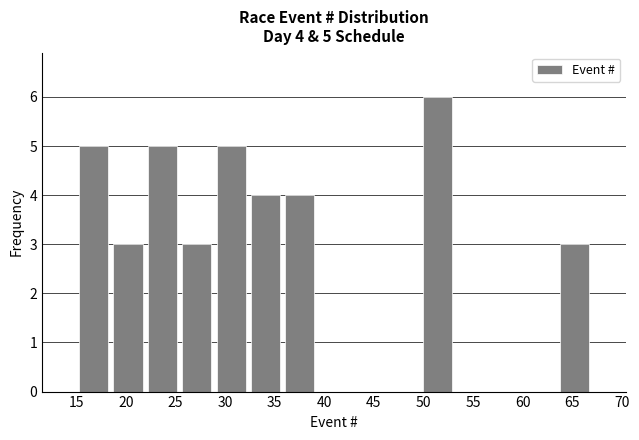

Over which range of the x-axis is the bar tallest?

49.5 to 53.0